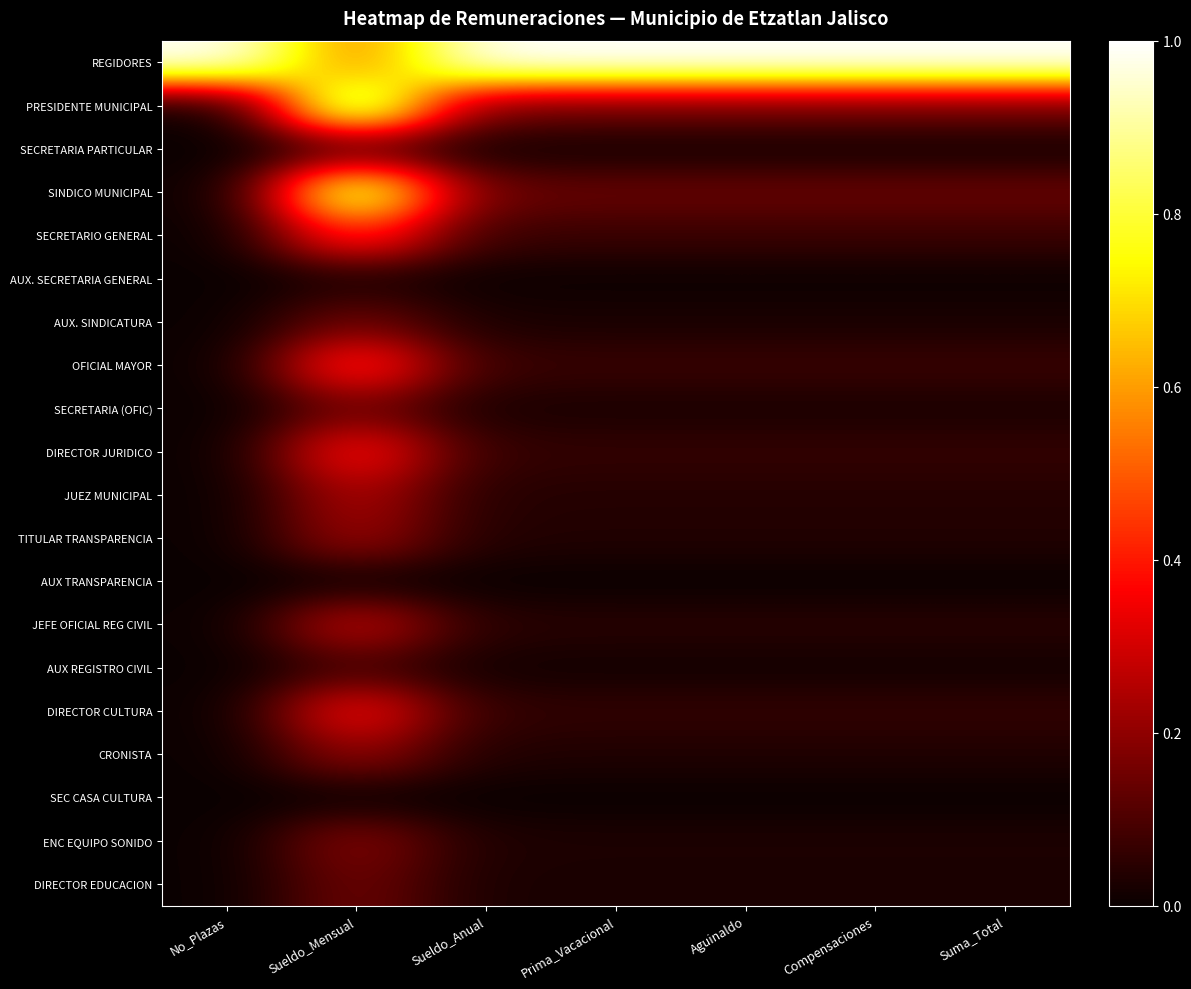

What is the spread (max minus min) of values at Suma_Total?

1.0